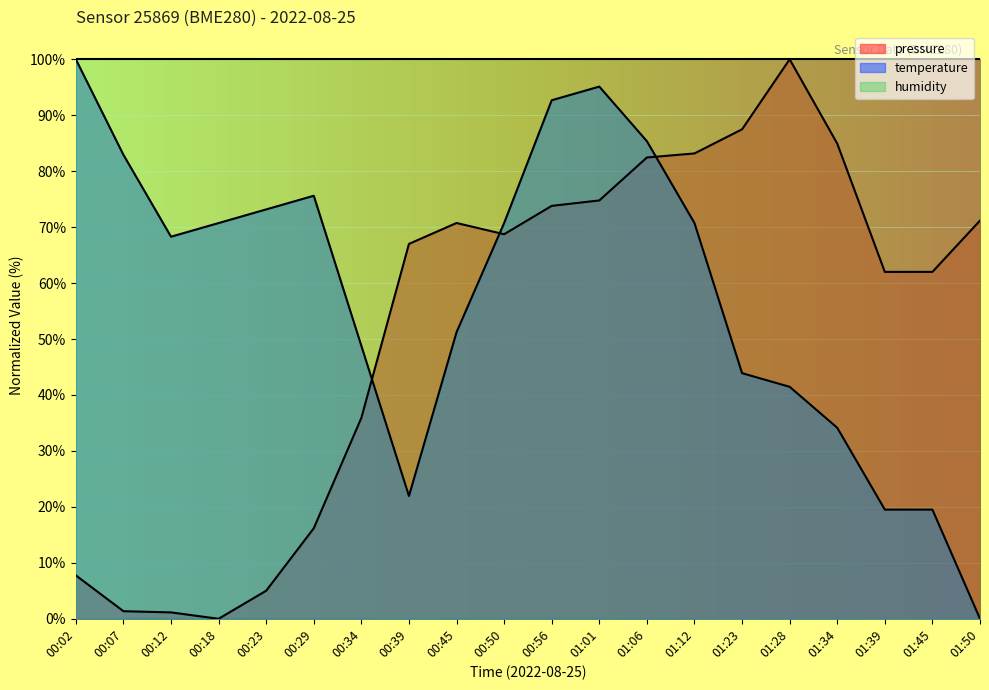

How many interior local peaks does the pressure series have?

2